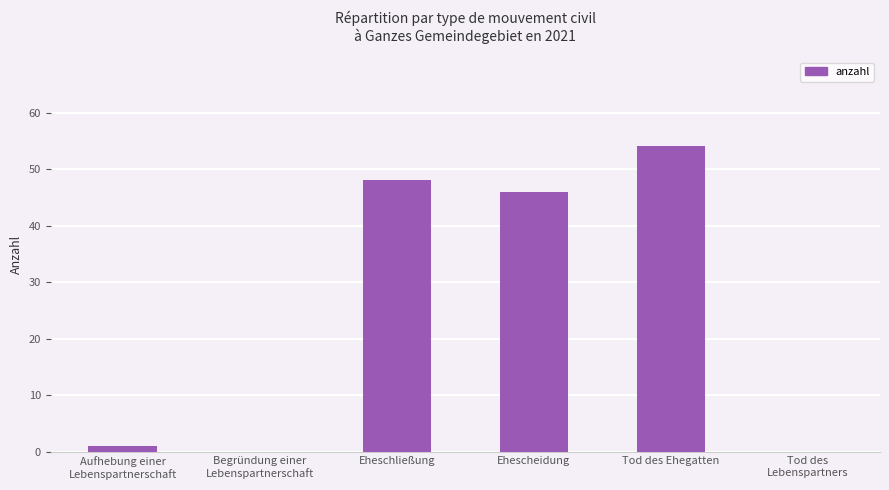

Is it true that the value at Aufhebung einer
Lebenspartnerschaft is 1?

True